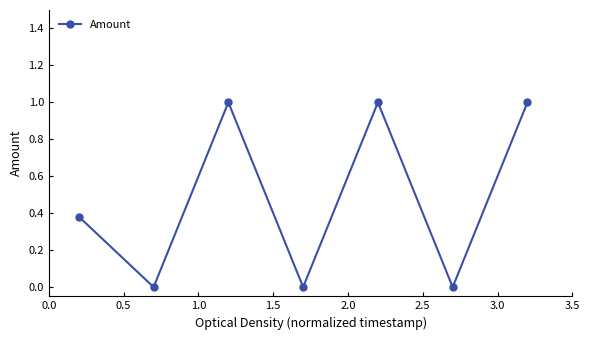

What is the value of the 3rd point from the left?

1.0